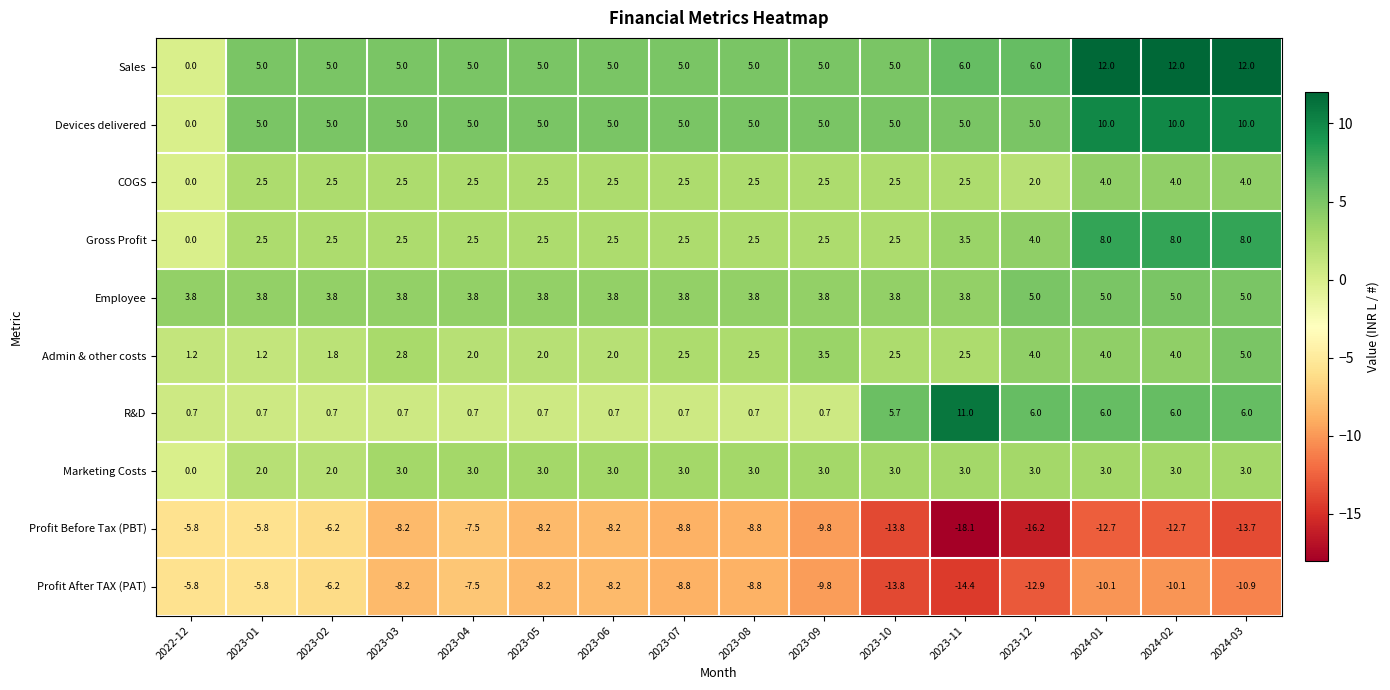

What is the maximum value shown in the chart?

12.0